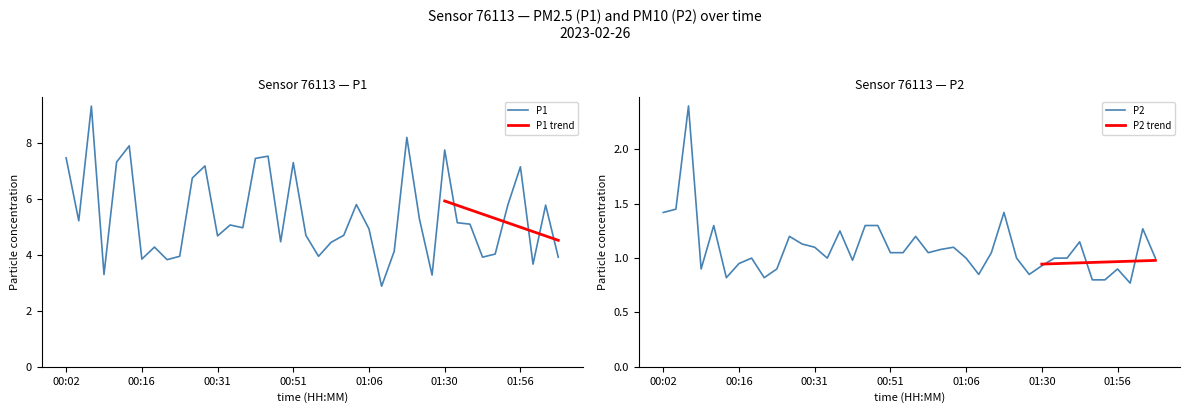

At how many categories does at least one series exceed 6?

12